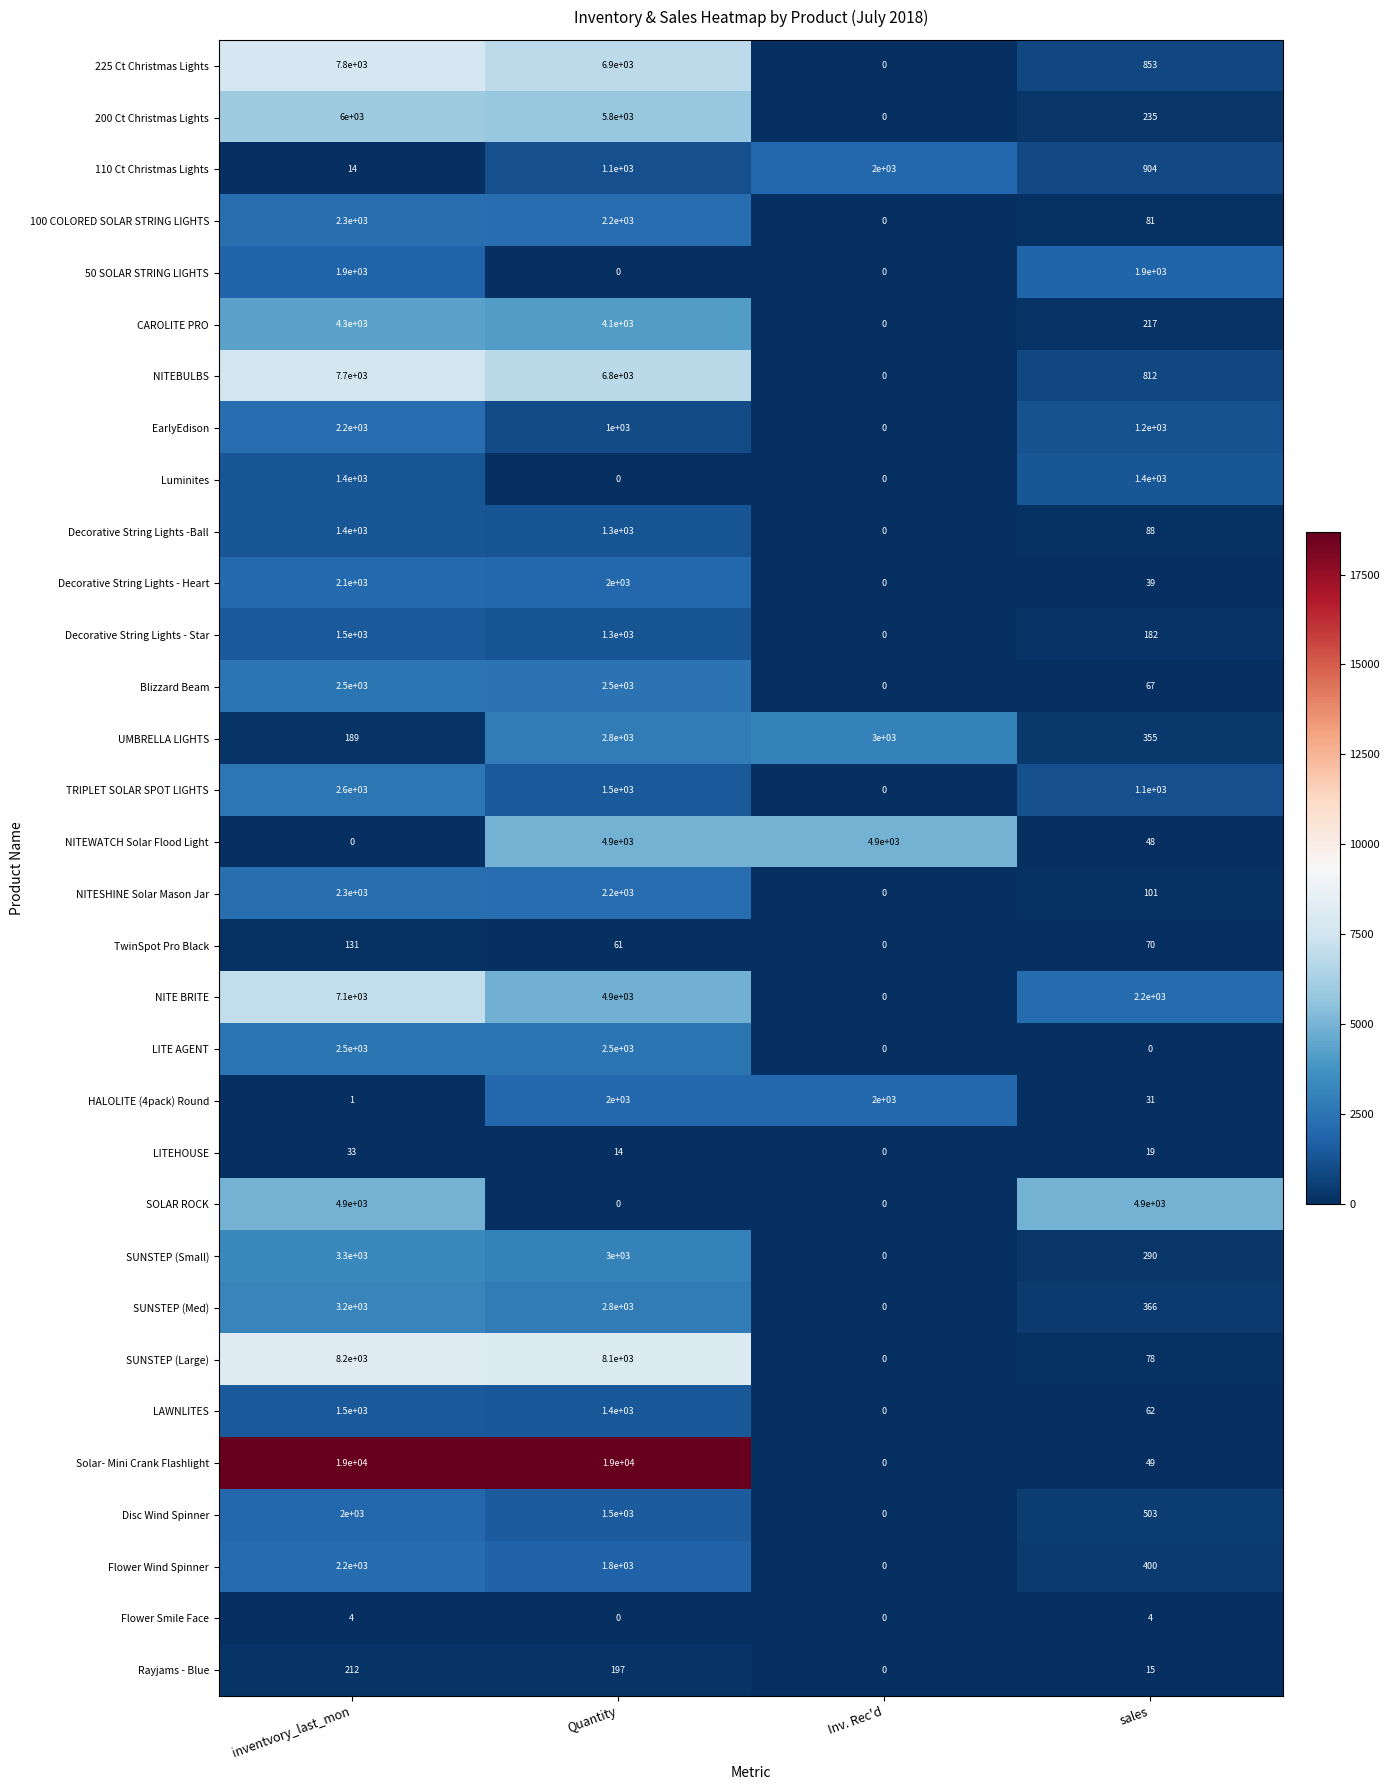

List the labels in order of 200 Ct Christmas Lights value, smallest first.

Inv. Rec'd, sales, Quantity, inventvory_last_mon